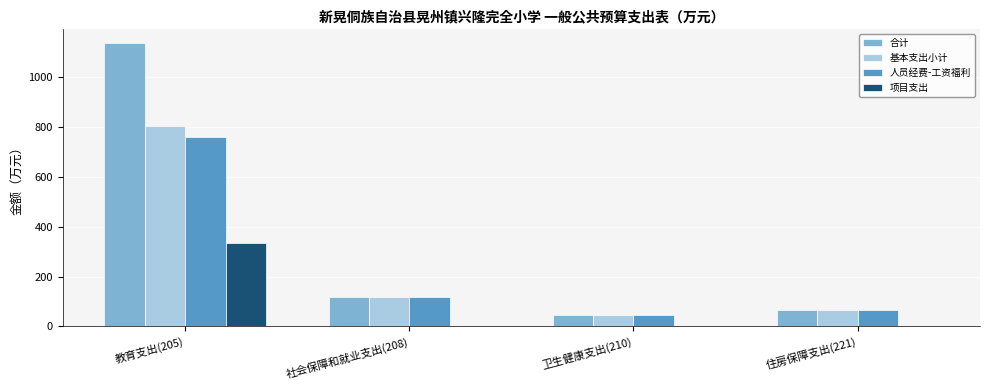

What is the maximum value for 人员经费-工资福利?

758.1